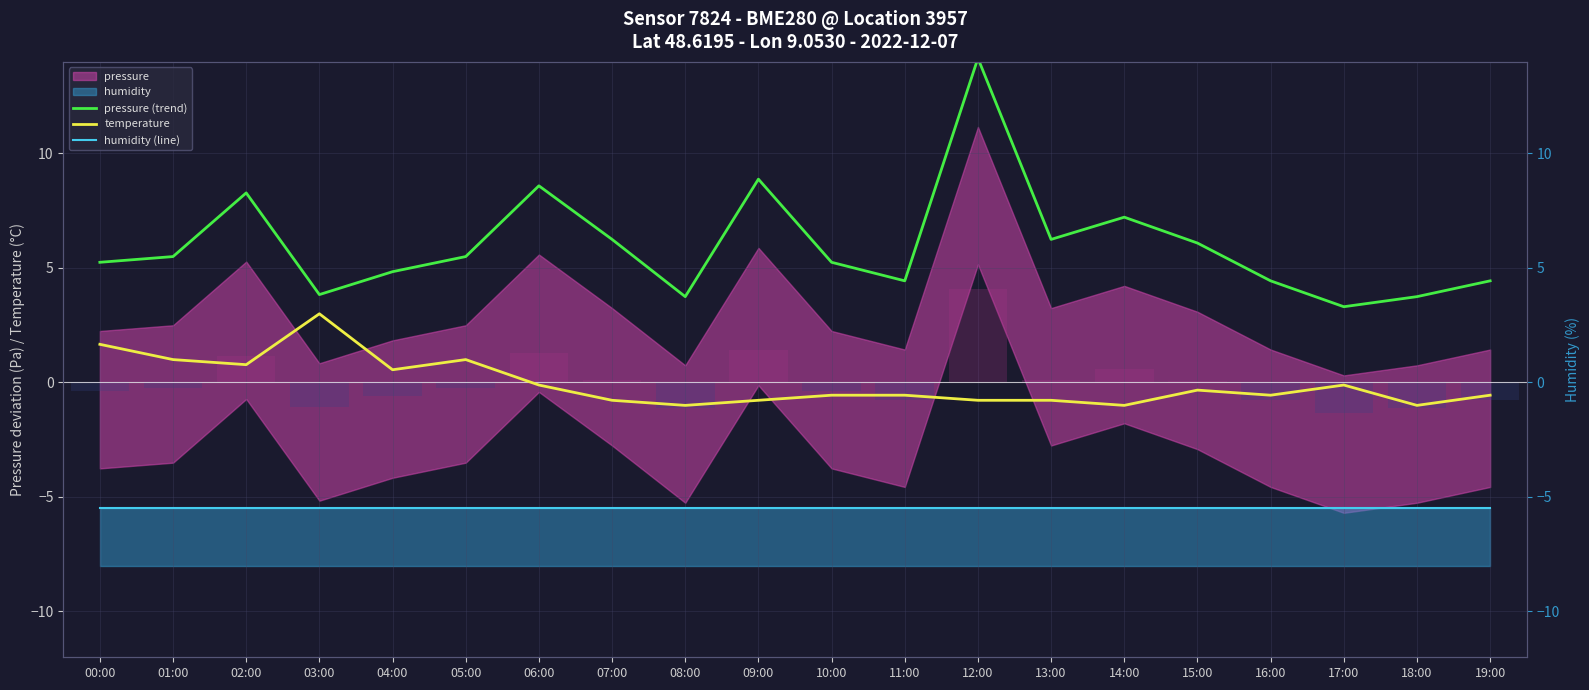

At 01:00, list the series in order from largest to smallest.

pressure (trend), temperature, humidity (line)